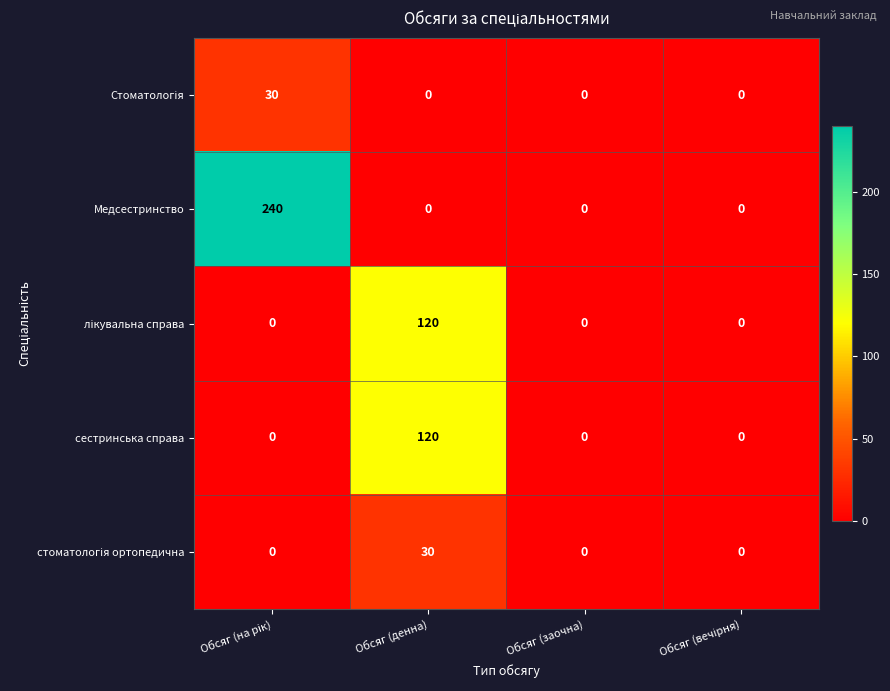

What is the average value of the Медсестринство series?

60